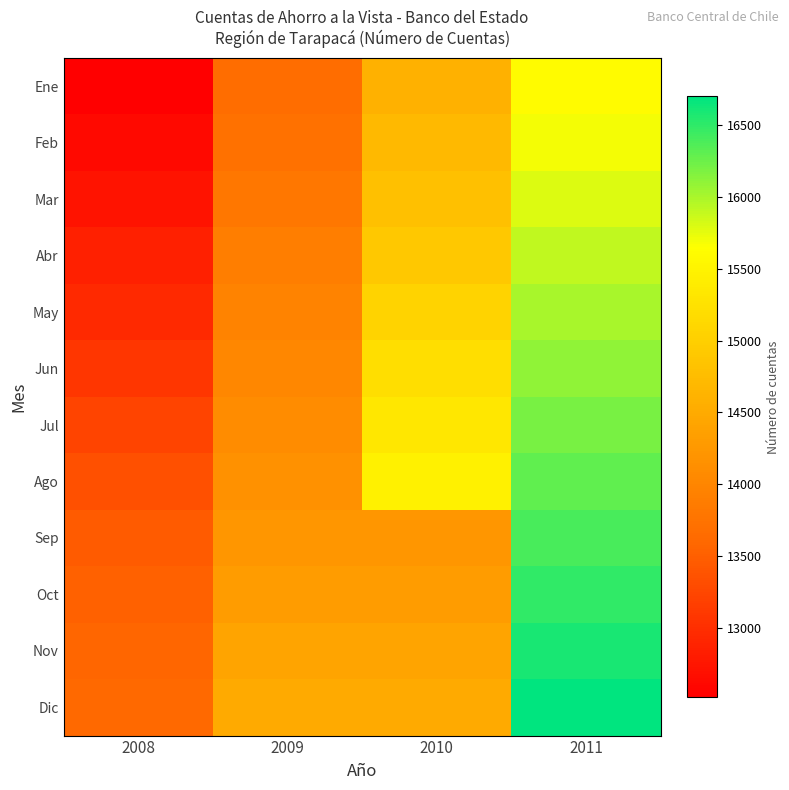

Reading left to right, extract all data points from this chart.

Ene: 2008=12516	2009=13664	2010=14595	2011=15600
Feb: 2008=12628	2009=13722	2010=14693	2011=15700
Mar: 2008=12726	2009=13804	2010=14788	2011=15800
Abr: 2008=12844	2009=13896	2010=14914	2011=15900
May: 2008=12950	2009=13958	2010=15064	2011=16000
Jun: 2008=13072	2009=14027	2010=15208	2011=16100
Jul: 2008=13222	2009=14092	2010=15334	2011=16200
Ago: 2008=13343	2009=14164	2010=15462	2011=16300
Sep: 2008=13457	2009=14231	2010=14231	2011=16400
Oct: 2008=13523	2009=14306	2010=14306	2011=16500
Nov: 2008=13563	2009=14418	2010=14418	2011=16600
Dic: 2008=13613	2009=14498	2010=14498	2011=16700